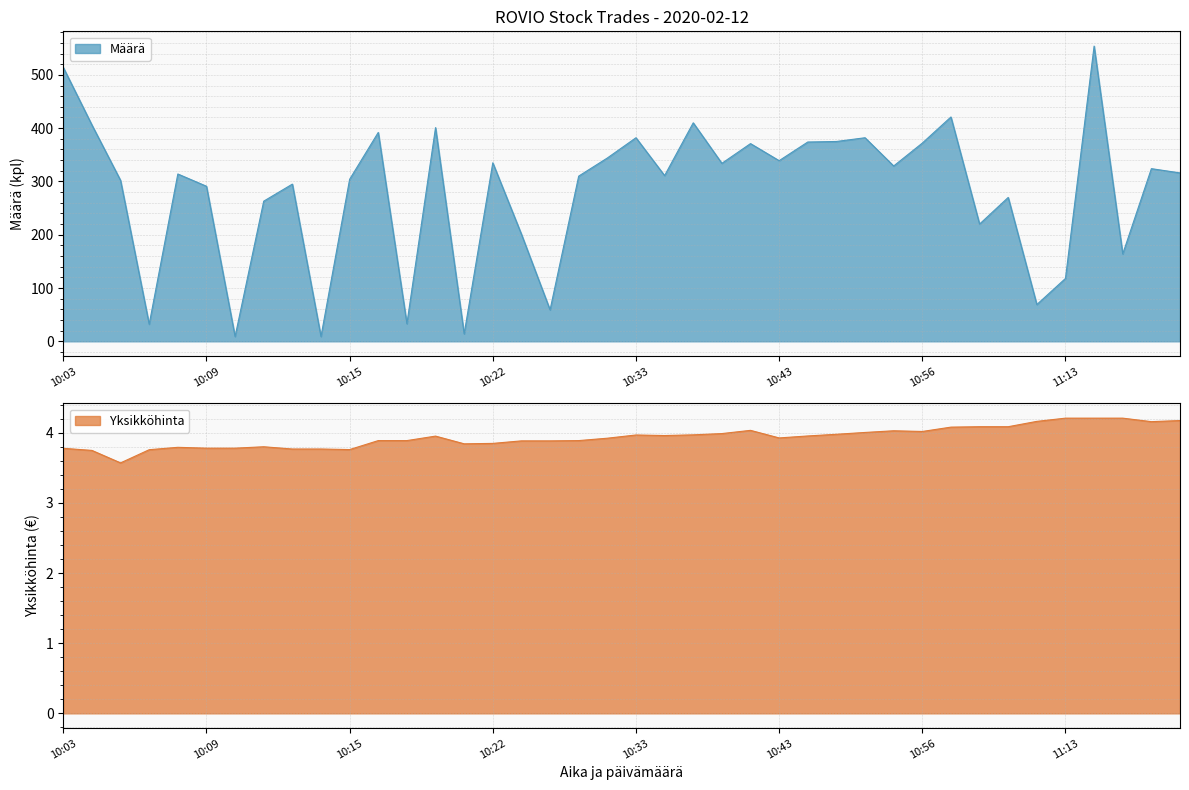

What is the smallest value displayed?

3.6